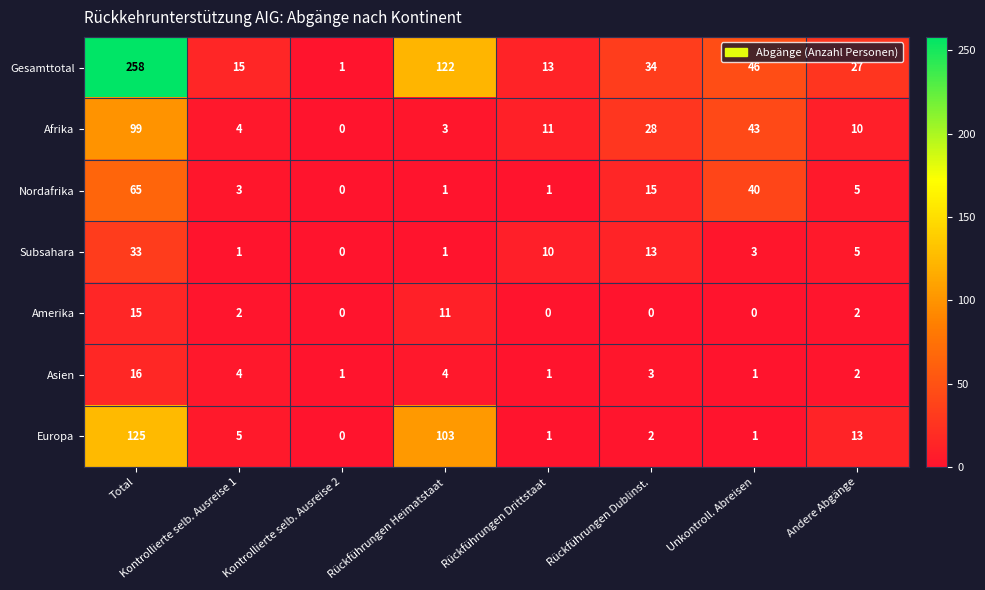

At how many categories does at least one series exceed 253?

1